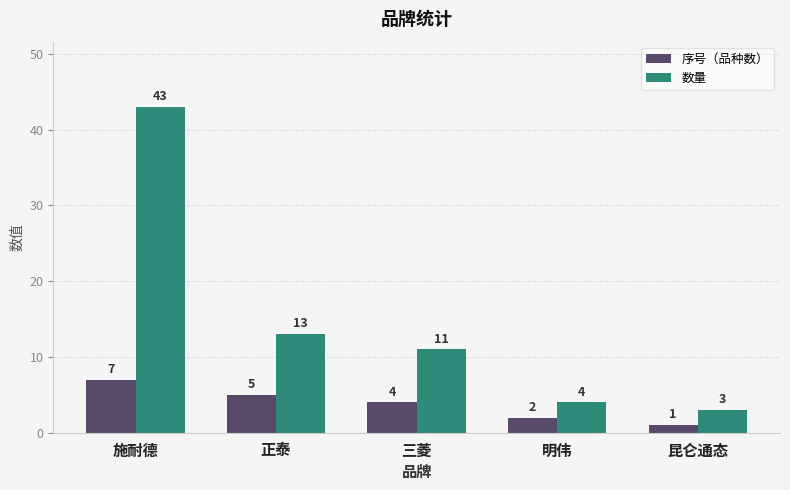

Rank the series by their maximum value, from lowest to highest.

序号（品种数）, 数量